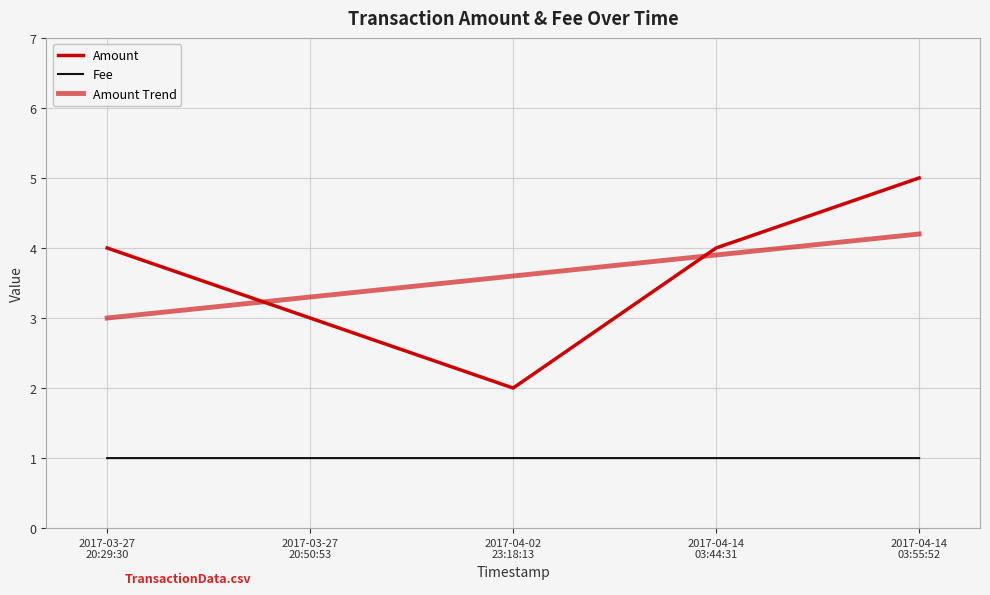

At which label does Amount first exceed 4?

2017-04-14 03:55:52